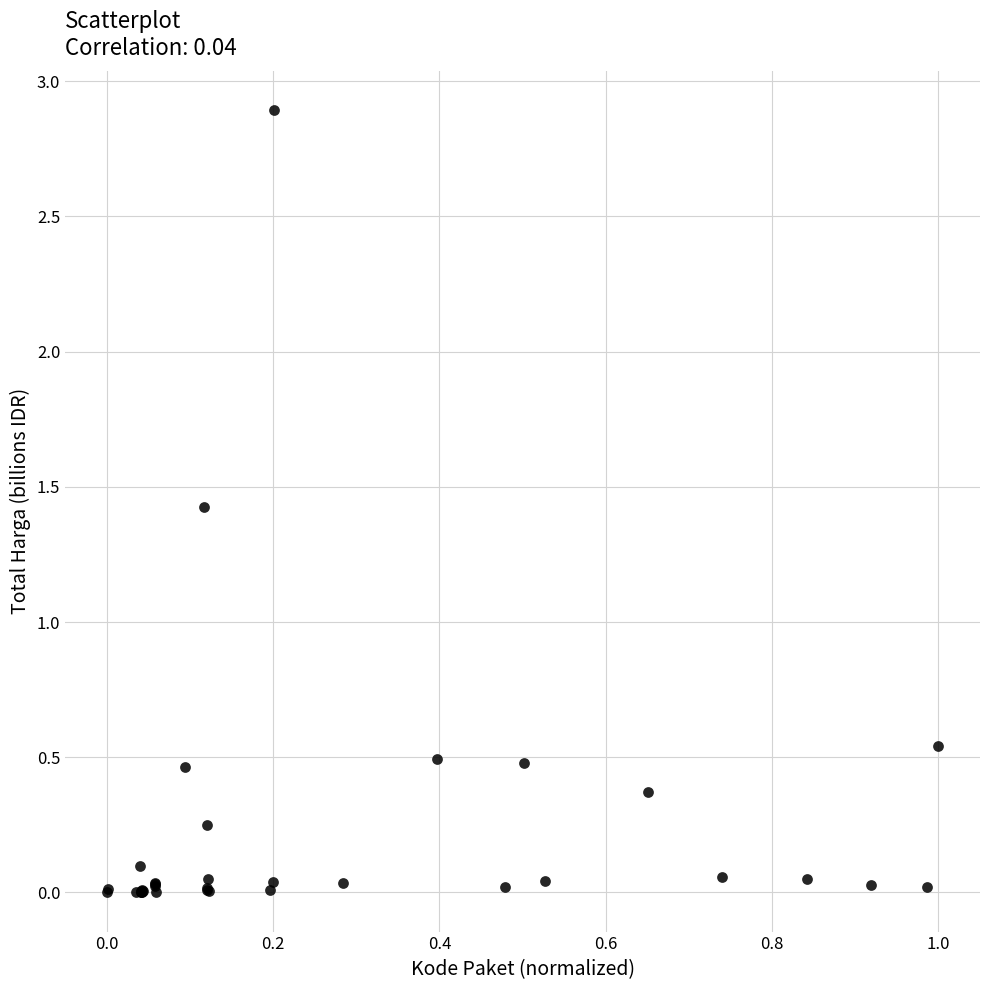

What Y value in the scatter plot is closest to 1?

1.4